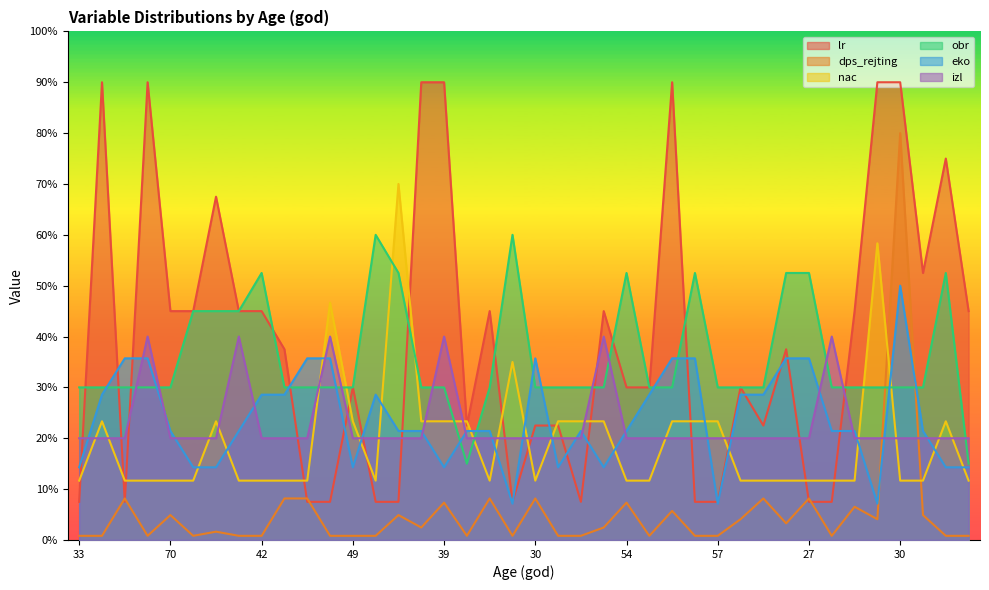

What is the difference between the second highest and second lowest values in the izl series?

20.0